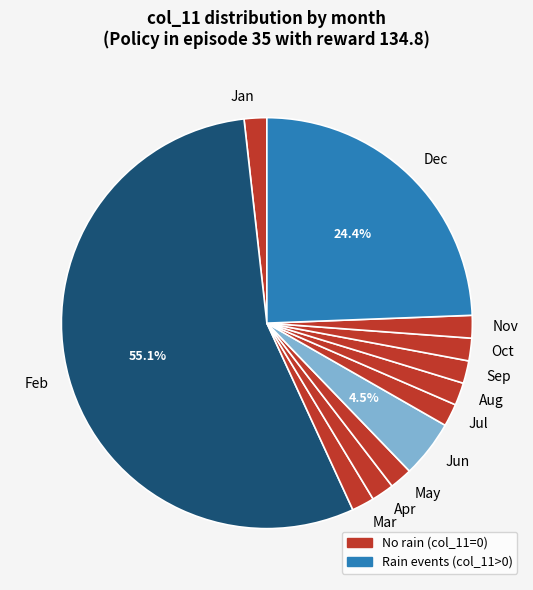

Is the sum of Sep and Jul greater than half?

No